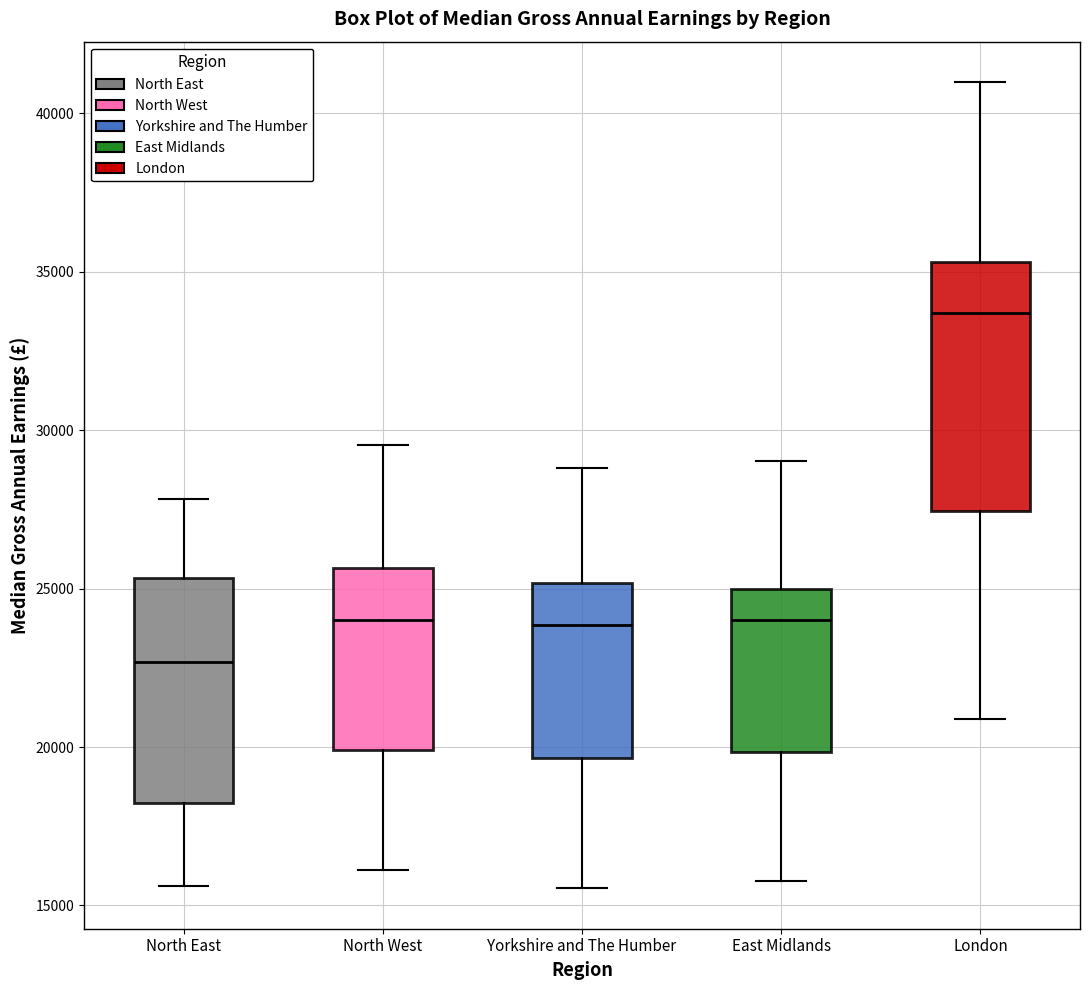

Comparing the boxes themselves (not the whiskers), which one is the tallest?

London